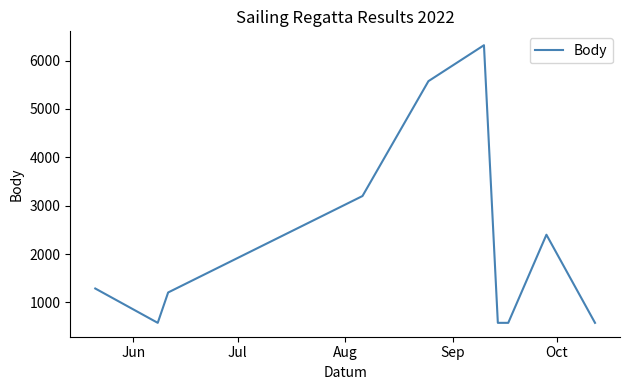

What is the greatest value displayed?

6318